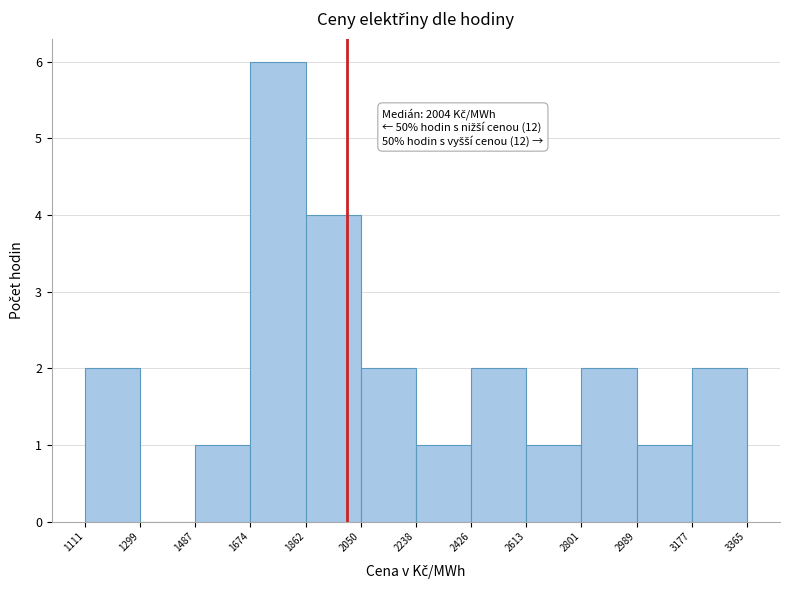

Which range on the x-axis has the tallest bar?

1674 to 1862